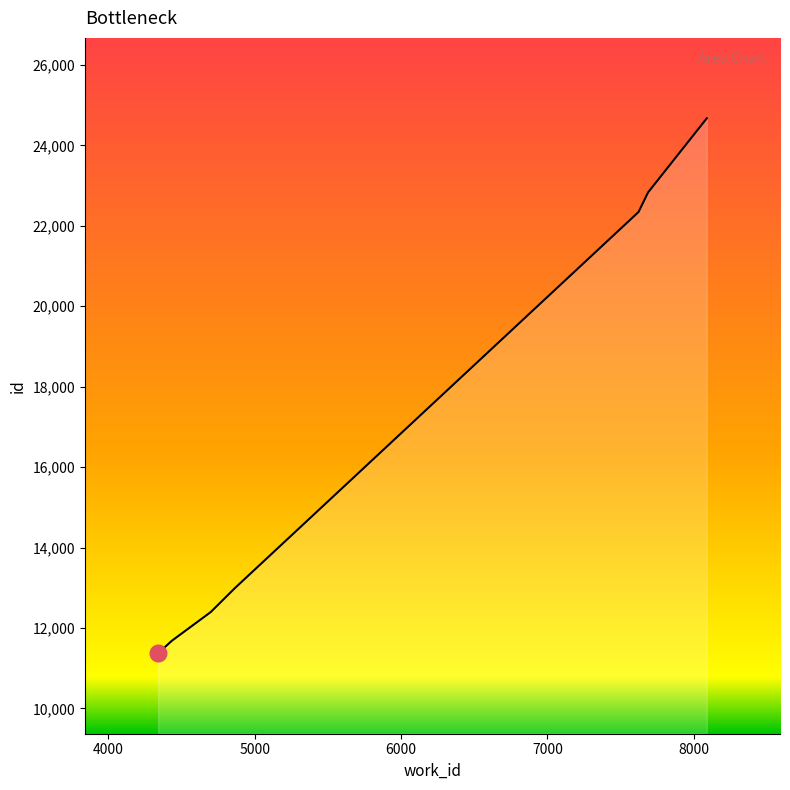

Reading left to right, transcribe all the data shown in this chart.

11372	11684	12399	12988	22344	22831	24673